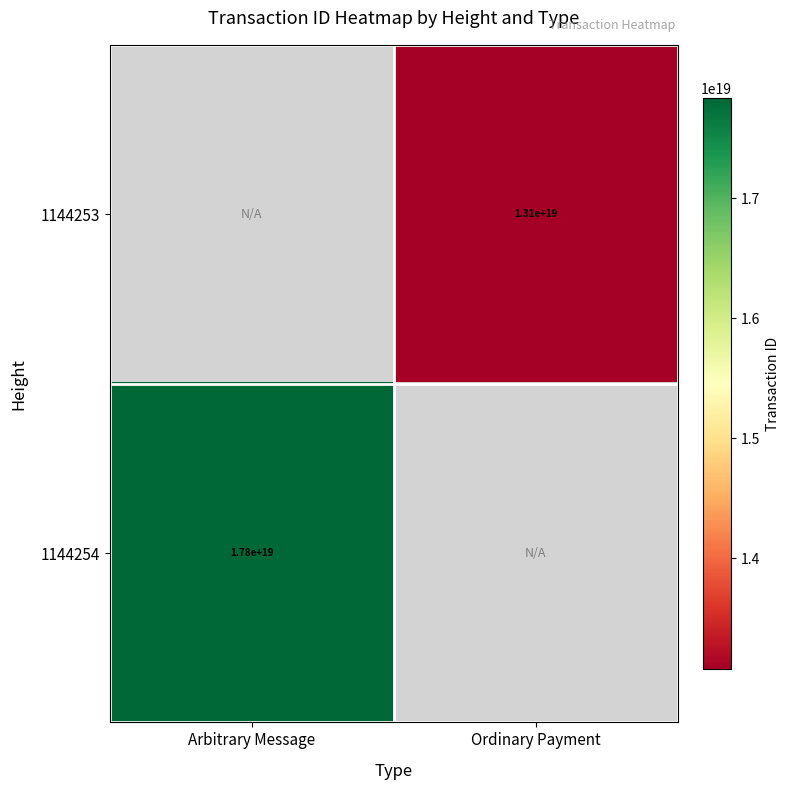

The value of 1144254 at Arbitrary Message is 17800000000000000000. True or false?

True